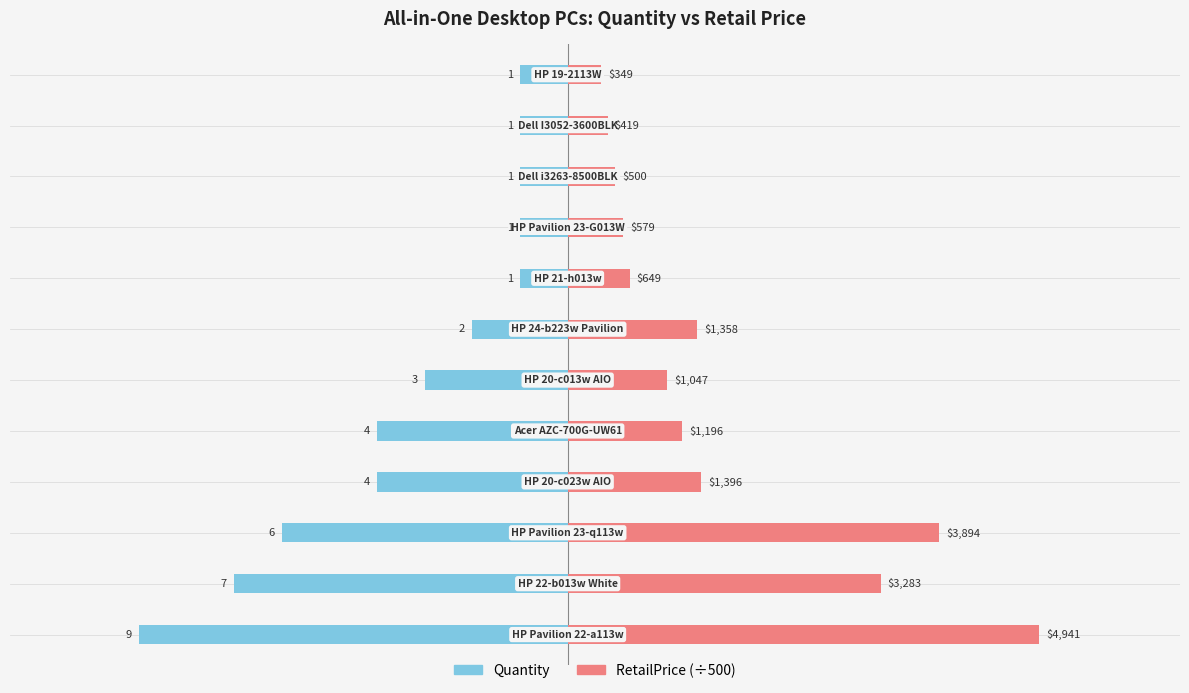

Is it true that Quantity equals -0.7 at 7?

False